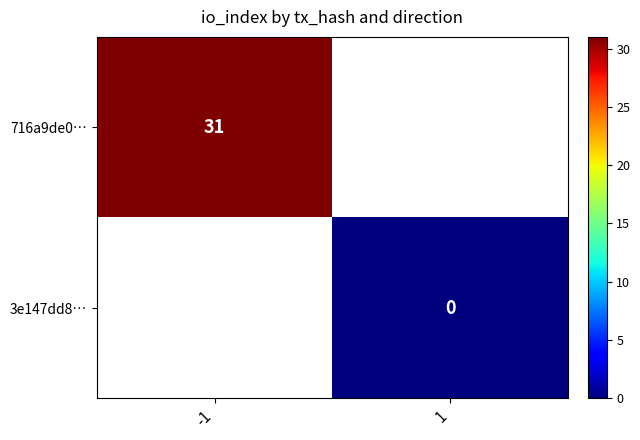

List the labels in order of 716a9de0… value, smallest first.

-1, 1